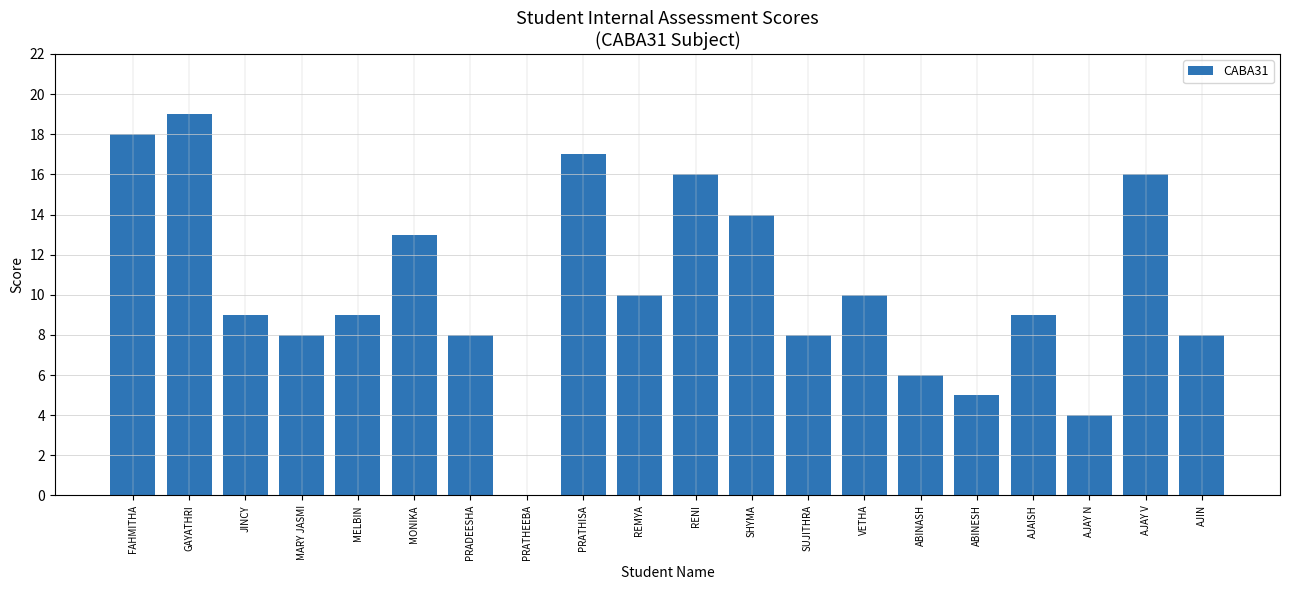

Are the bars grouped side by side (vs. stacked)?

No